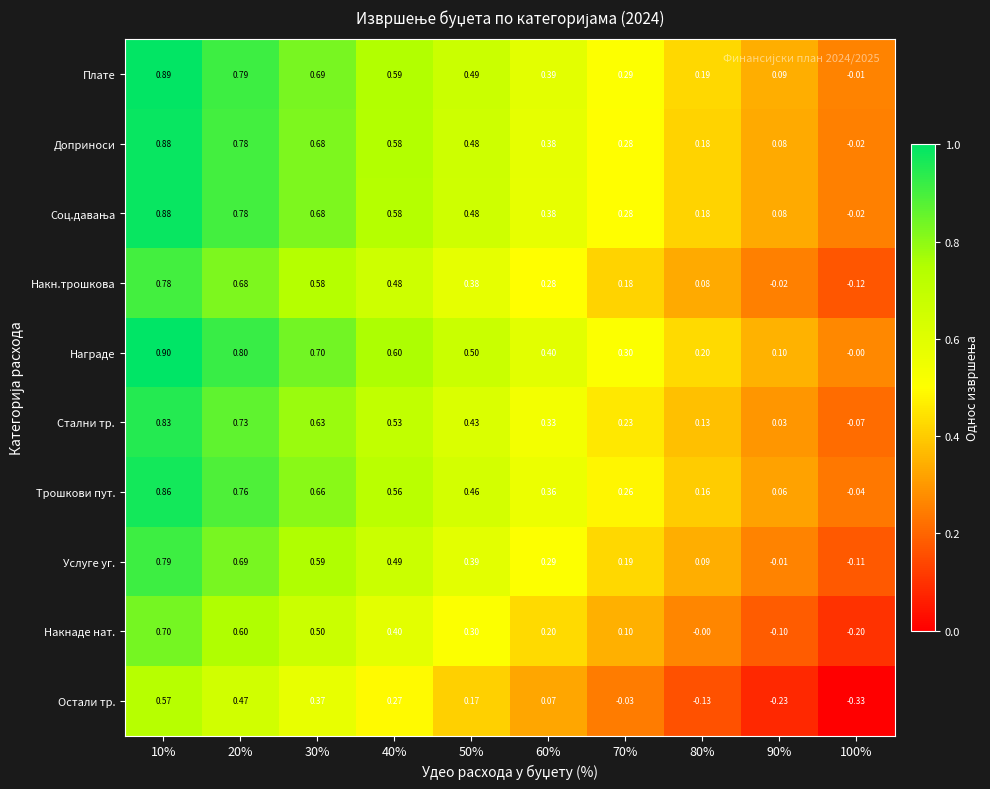

Is the value of Услуге уг. at 10% greater than the value of Накнаде нат. at 10%?

Yes